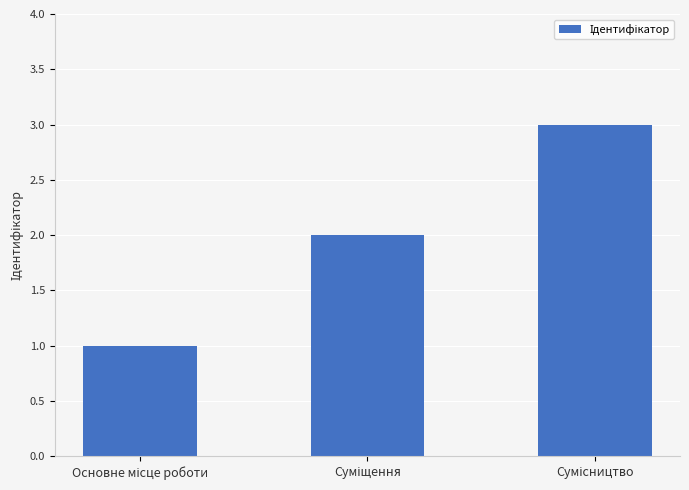

What is the greatest value displayed?

3